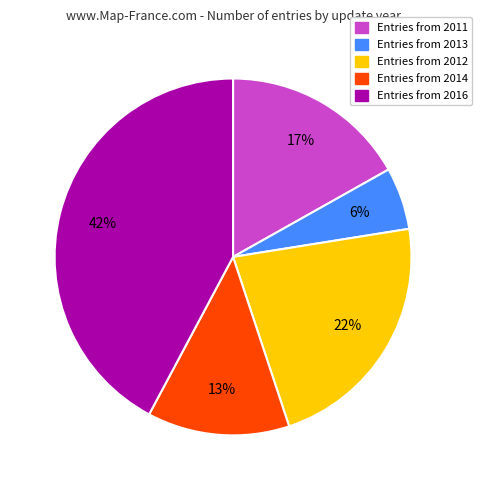

Does any single category account for the majority?

No